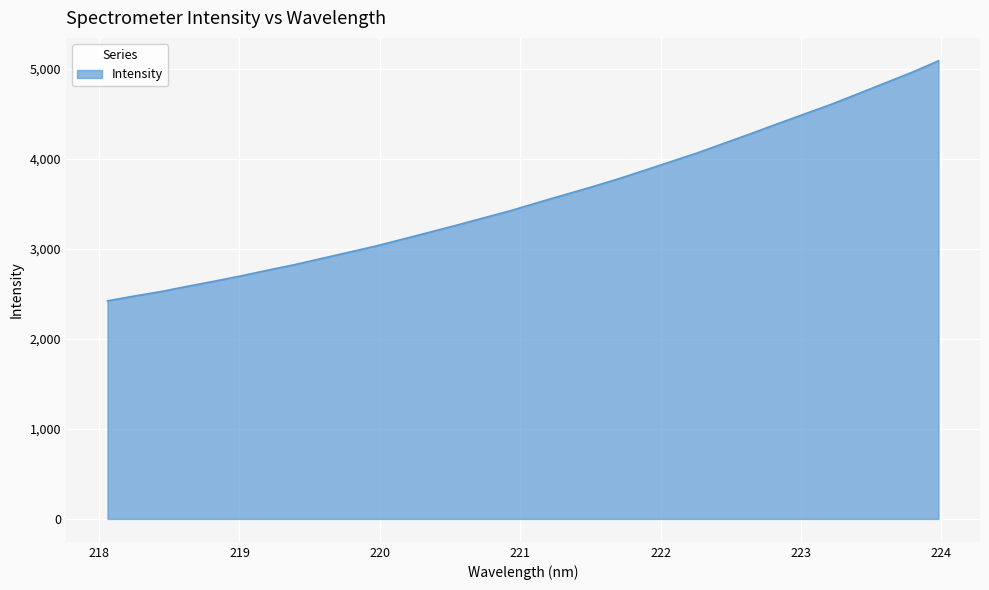

How many series are shown in this chart?

1